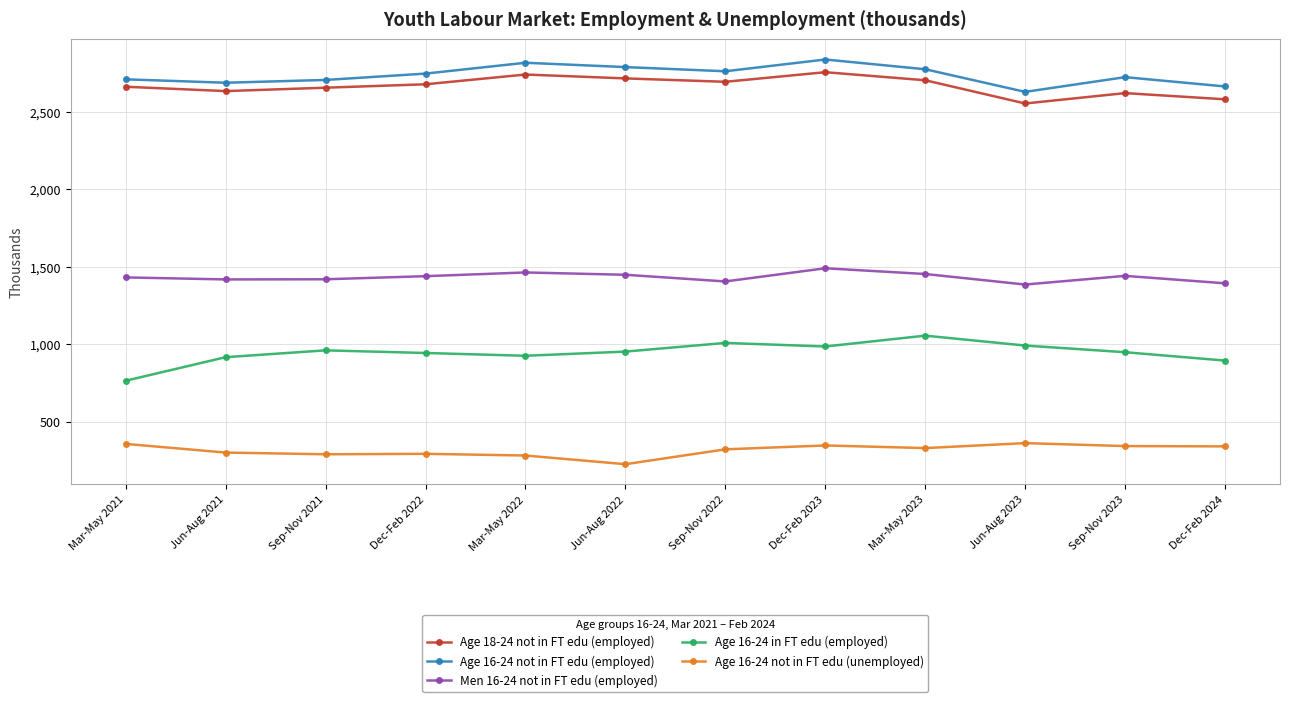

What is the label of the 6th point from the left?

Jun-Aug 2022